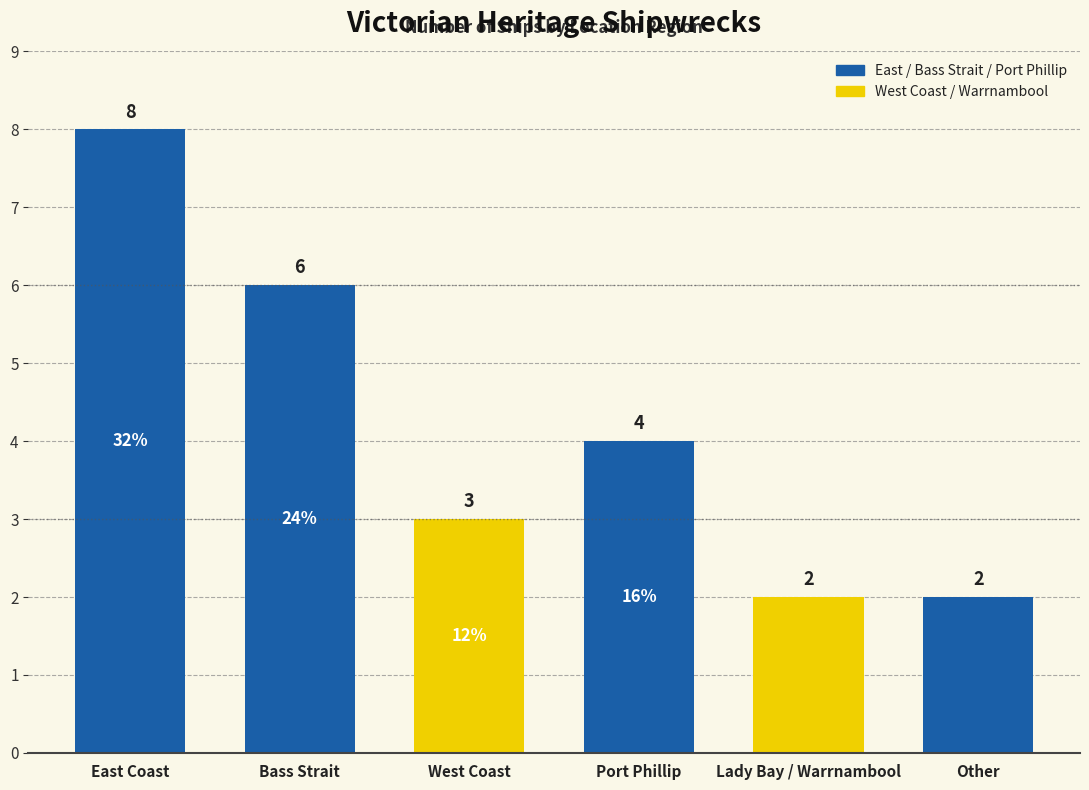

At which label is the value closest to 5?

Bass Strait